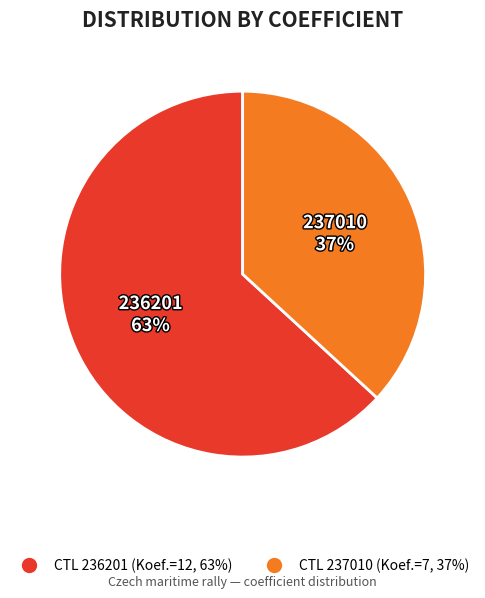

To the nearest percent, what is the difference between the largest and smallest slice percentages?

26%